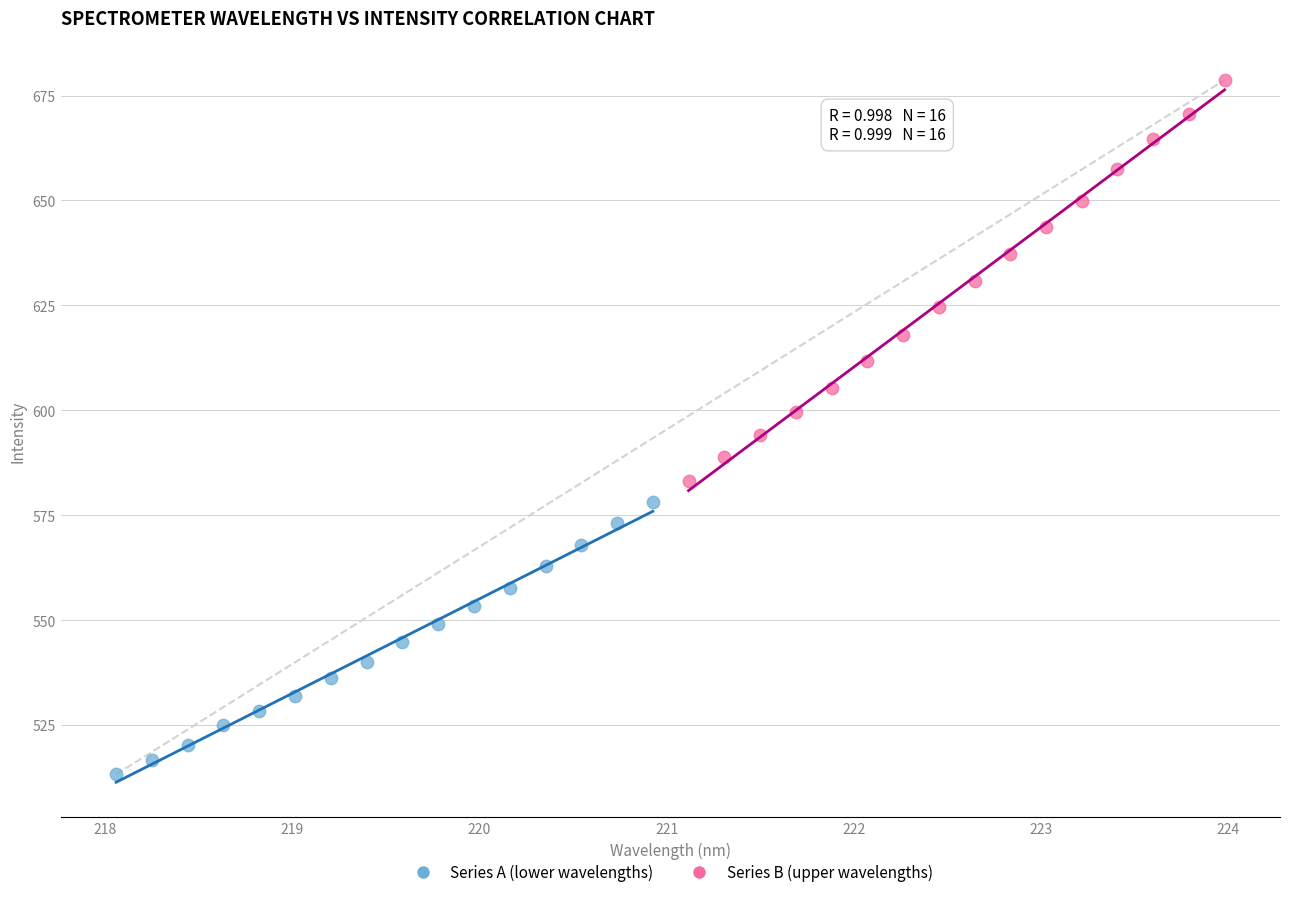

Which series has the widest spread of Y values?

Series B (upper wavelengths)